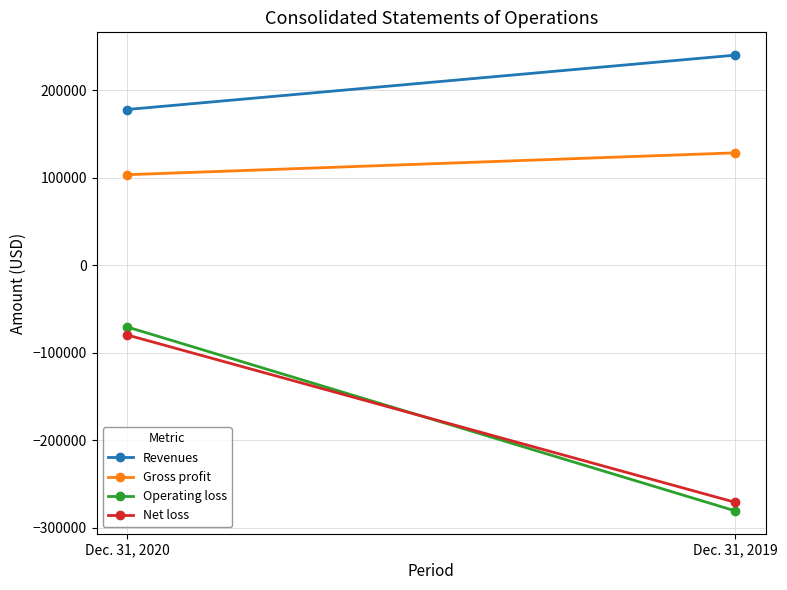

Which has a higher value, Dec. 31, 2019 or Dec. 31, 2020?

Dec. 31, 2019